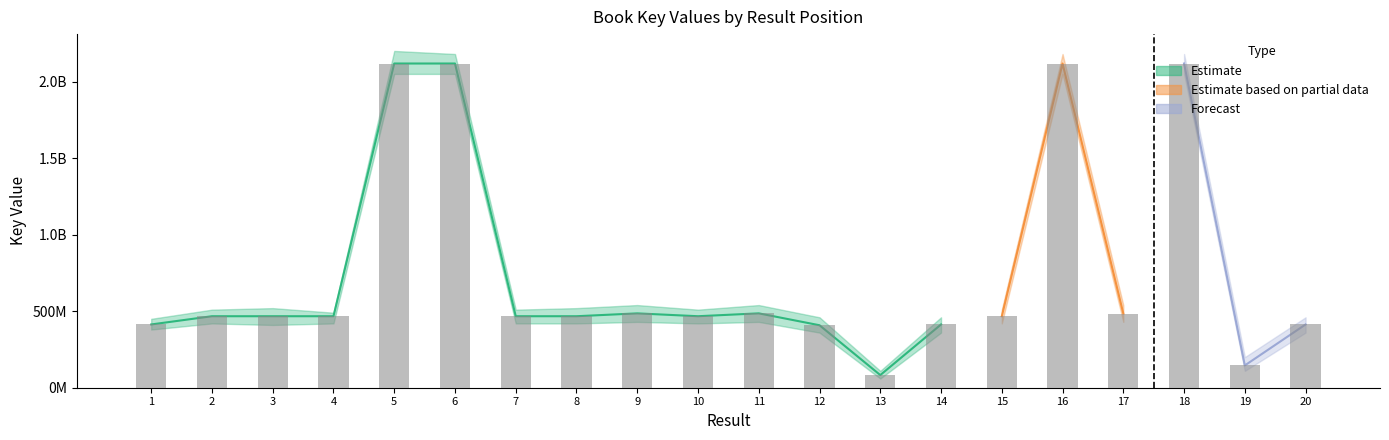

How many bars are there in total?

20